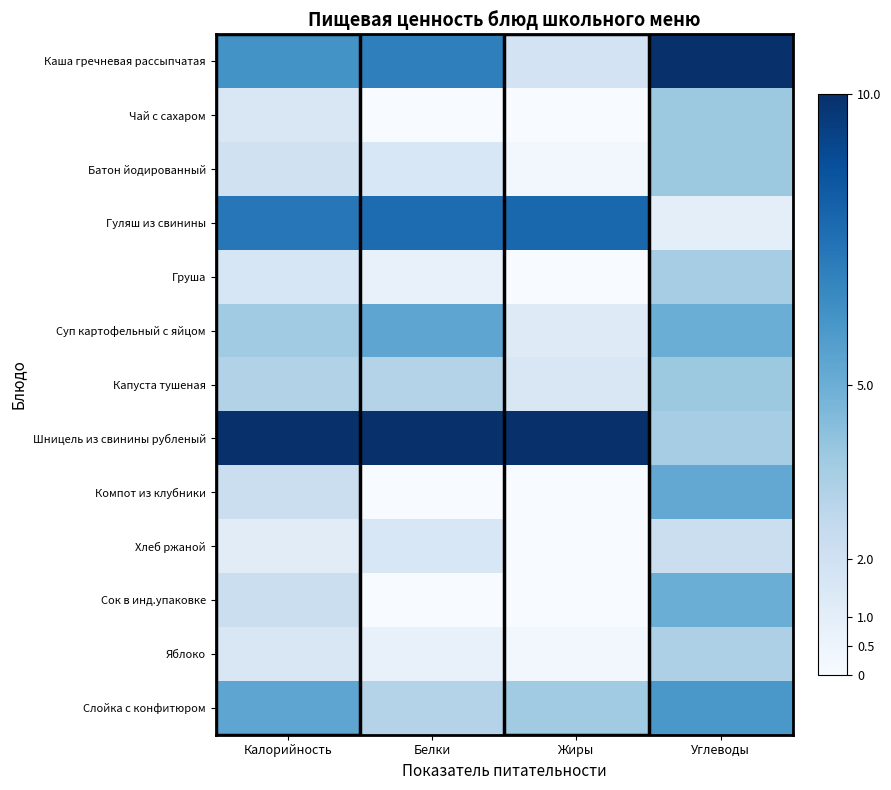

Reading left to right, transcribe all the data shown in this chart.

Каша гречневая рассыпчатая: Калорийность=6.2	Белки=6.9	Жиры=1.8	Углеводы=10.0
Чай с сахаром: Калорийность=1.5	Белки=0.0	Жиры=0.0	Углеводы=3.8
Батон йодированный: Калорийность=2.0	Белки=1.5	Жиры=0.3	Углеводы=3.8
Гуляш из свинины: Калорийность=7.2	Белки=7.7	Жиры=7.9	Углеводы=1.0
Груша: Калорийность=1.6	Белки=0.8	Жиры=0.0	Углеводы=3.5
Суп картофельный с яйцом: Калорийность=3.6	Белки=5.4	Жиры=1.2	Углеводы=5.0
Капуста тушеная: Калорийность=3.1	Белки=3.1	Жиры=1.5	Углеводы=3.8
Шницель из свинины рубленый: Калорийность=10.0	Белки=10.0	Жиры=10.0	Углеводы=3.5
Компот из клубники: Калорийность=2.2	Белки=0.0	Жиры=0.0	Углеводы=5.2
Хлеб ржаной: Калорийность=1.1	Белки=1.5	Жиры=0.0	Углеводы=2.2
Сок в инд.упаковке: Калорийность=2.2	Белки=0.0	Жиры=0.0	Углеводы=5.0
Яблоко: Калорийность=1.5	Белки=0.8	Жиры=0.3	Углеводы=3.2
Слойка с конфитюром: Калорийность=5.4	Белки=3.1	Жиры=3.6	Углеводы=6.0